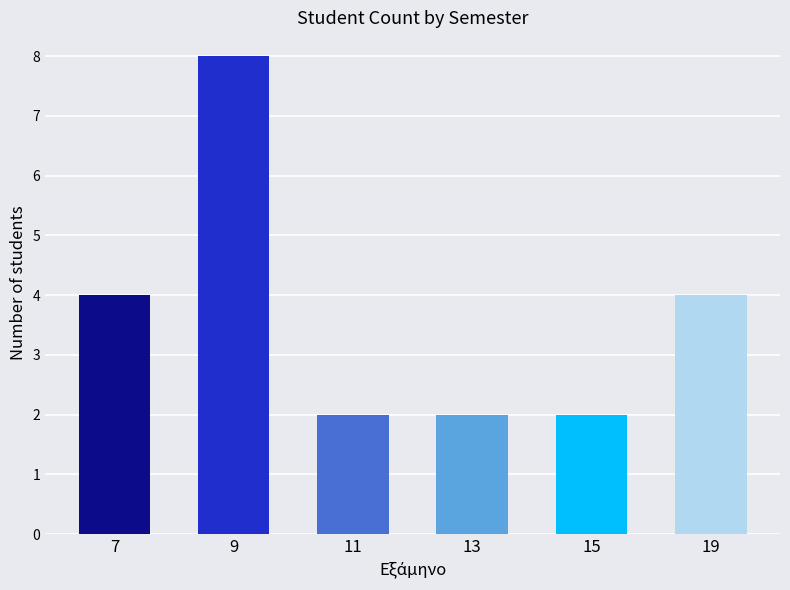

True or false: the data shows 4 at 19.

True